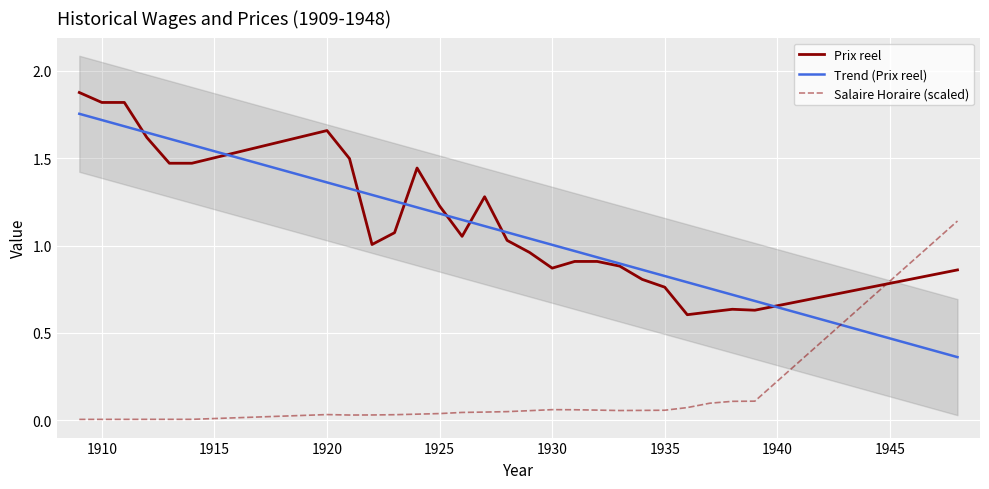

Where is the first local minimum for Salaire Horaire?

1921